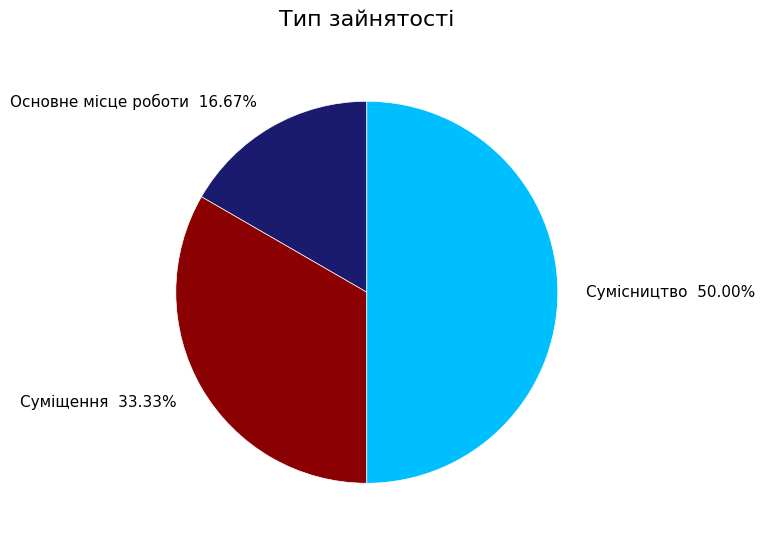

To the nearest percent, what is the average slice percentage?

33%